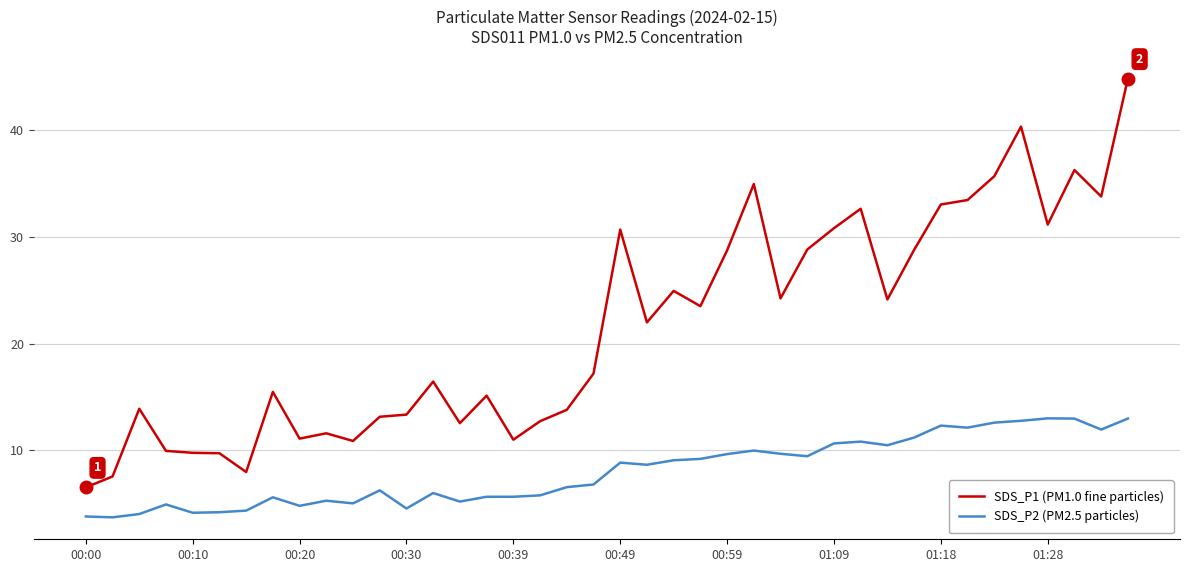

Which series has the largest total across all categories?

SDS_P1 (PM1.0 fine particles)